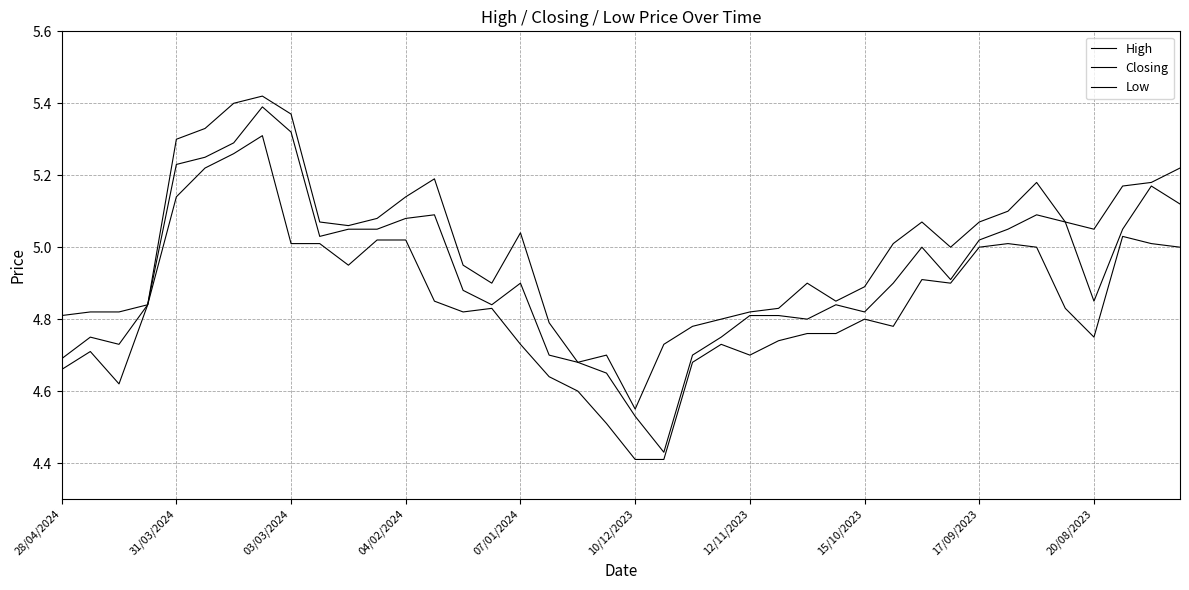

What is the difference between the maximum and minimum values in the Closing series?

1.0